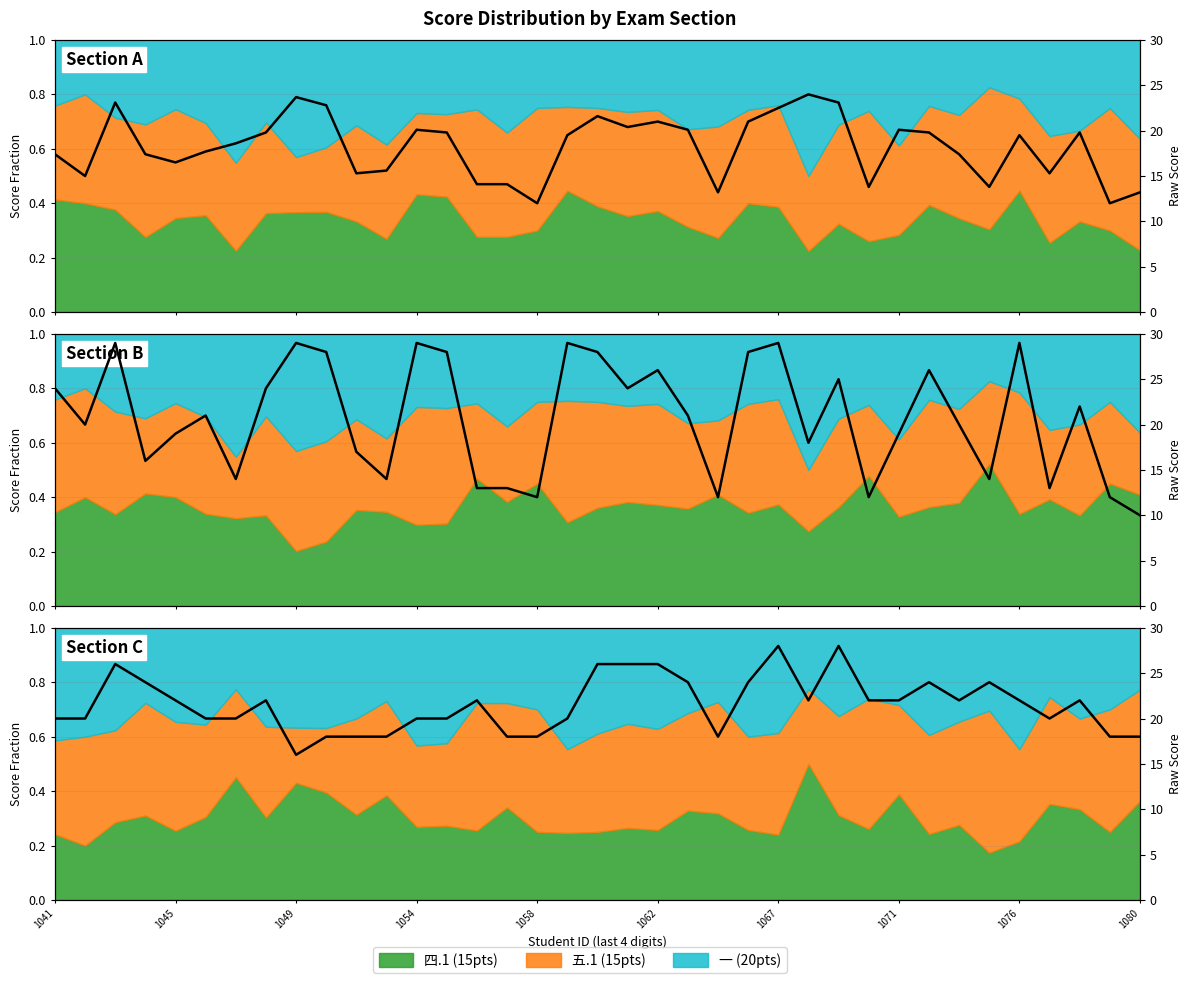

Count the number of categories in the chart.

37